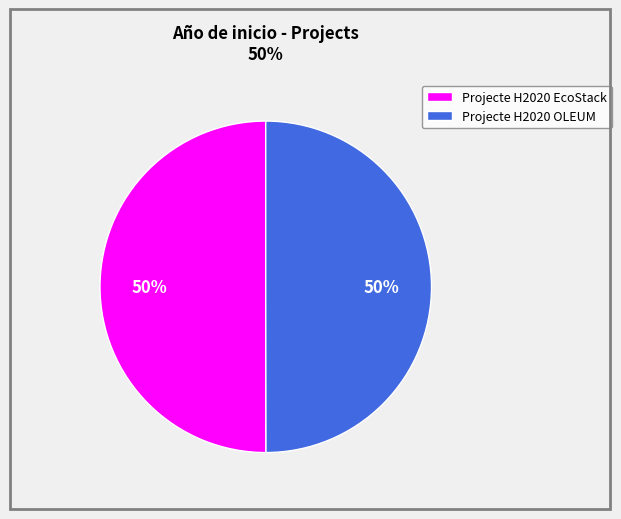

How many segments does this pie chart have?

2